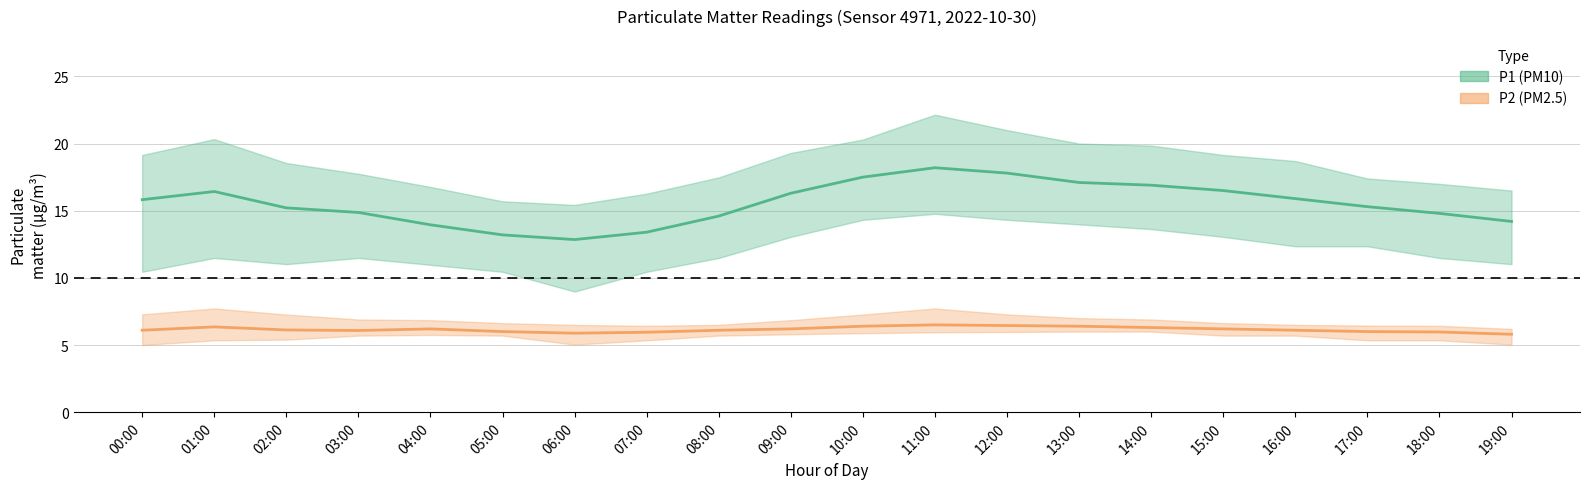

Is it true that P2 (PM2.5) mean equals 4.1 at 16:00?

False